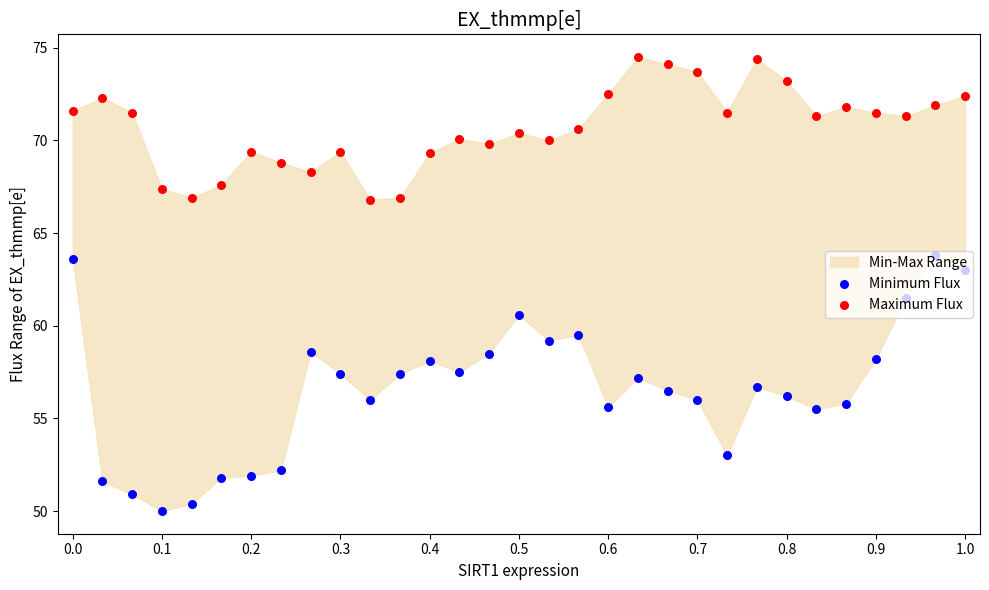

Is the value of Maximum Flux at 0.6 greater than the value of Minimum Flux at 29?

Yes